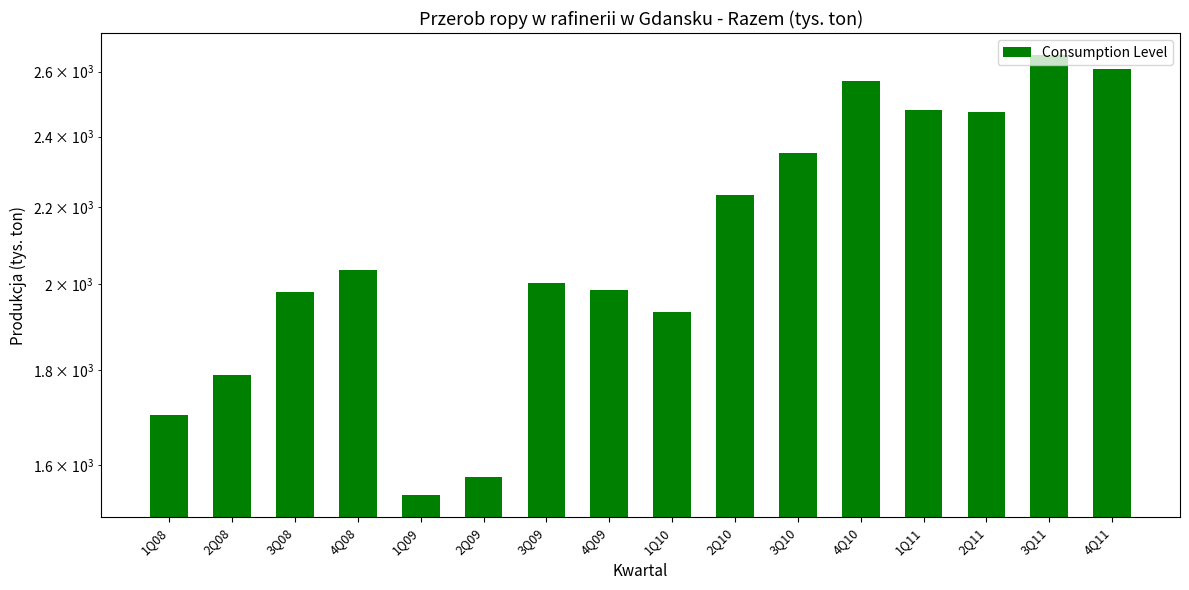

The value at 1Q11 is 2480.8. True or false?

True